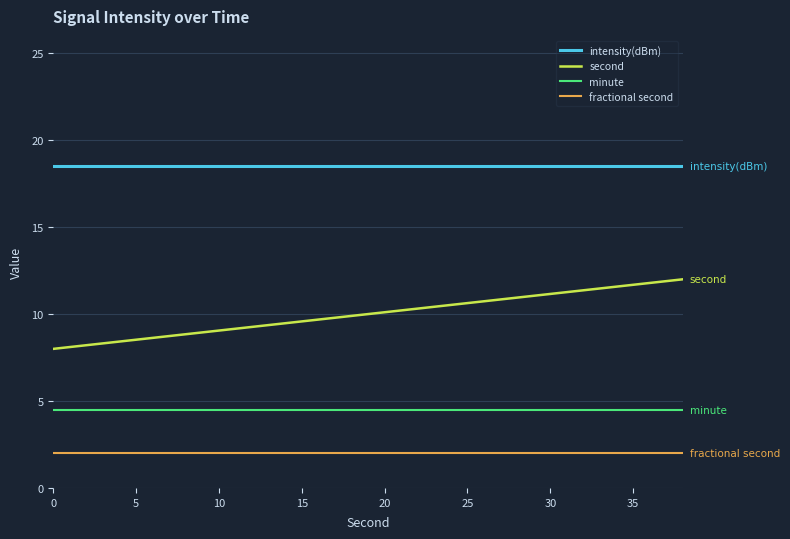

List the series in order of their overall mean, lowest first.

fractional second, minute, second, intensity(dBm)